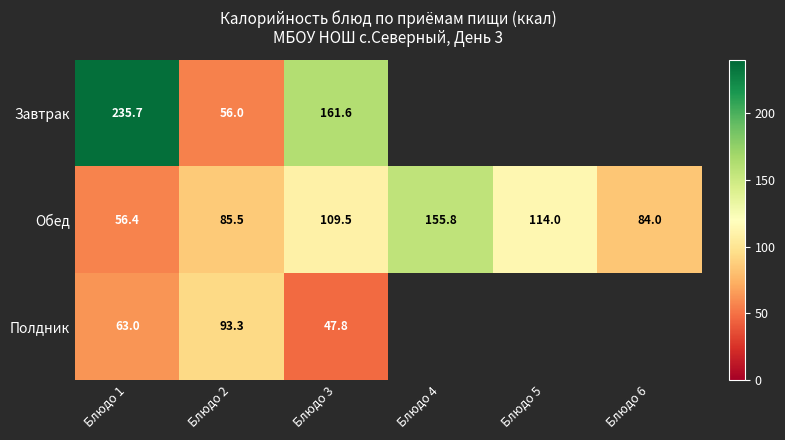

The Завтрак series shows 56.0 at Блюдо 2. True or false?

True